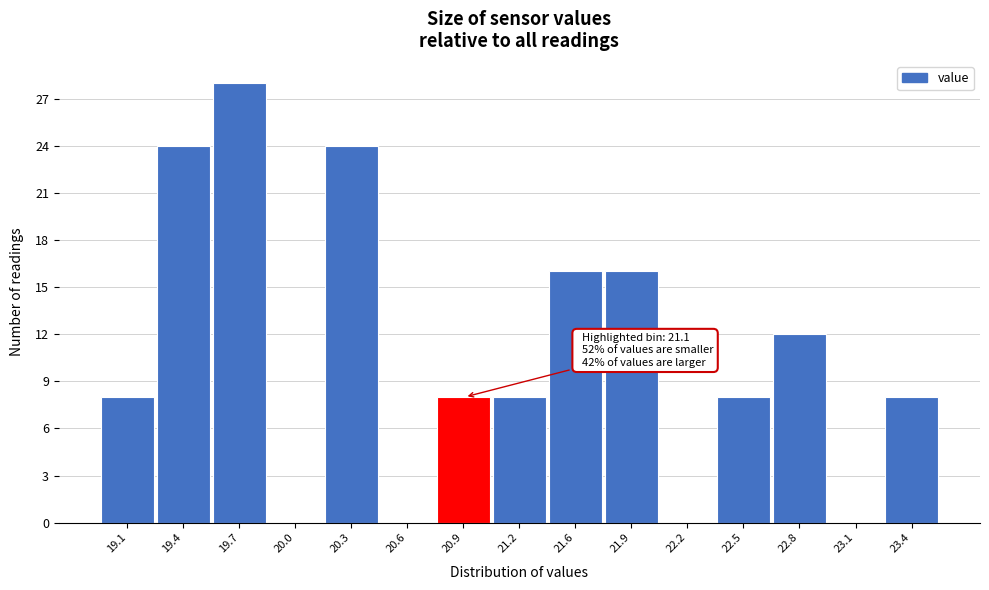

Reading right to left, list all the values displayed in this chart.

23.4=8	23.1=0	22.8=12	22.5=8	22.2=0	21.9=16	21.6=16	21.2=8	20.9=8	20.6=0	20.3=24	20.0=0	19.7=28	19.4=24	19.1=8